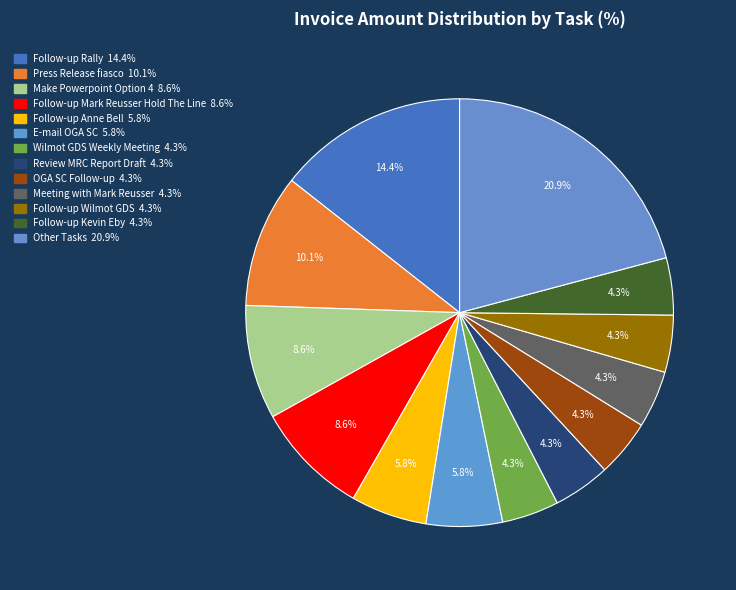

How many segments does this pie chart have?

13